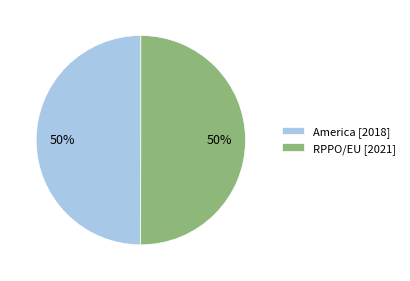

To the nearest percent, what is the average slice percentage?

50%